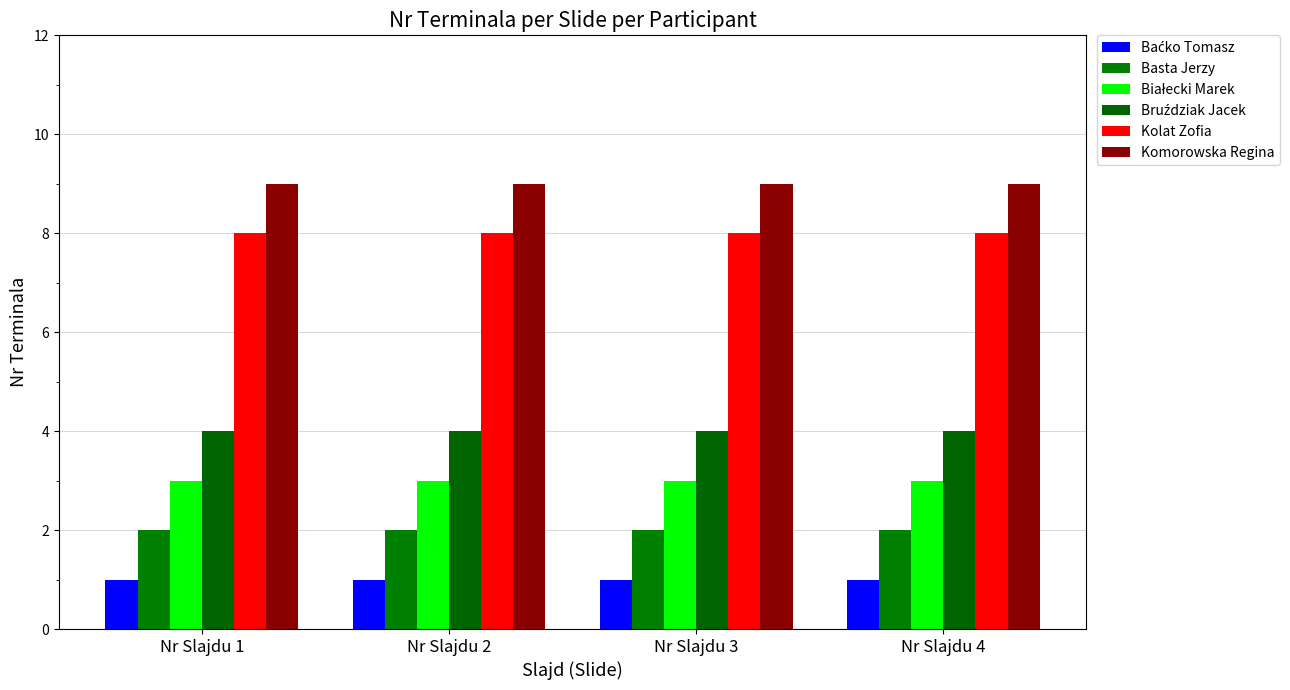

How many bars are there in total?

24